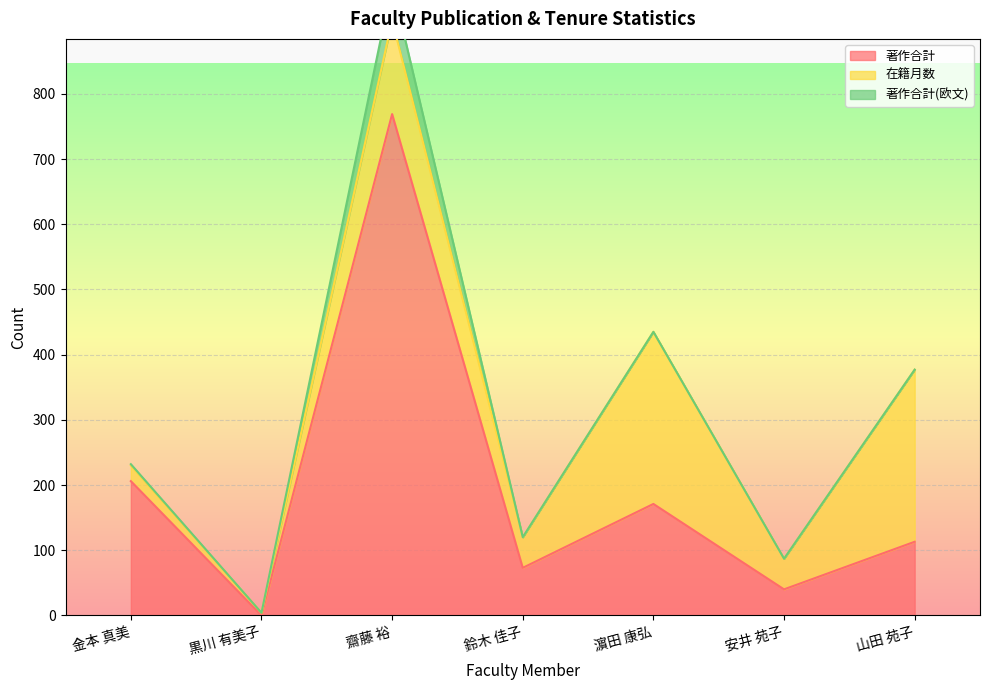

How many lines are shown in the chart?

3